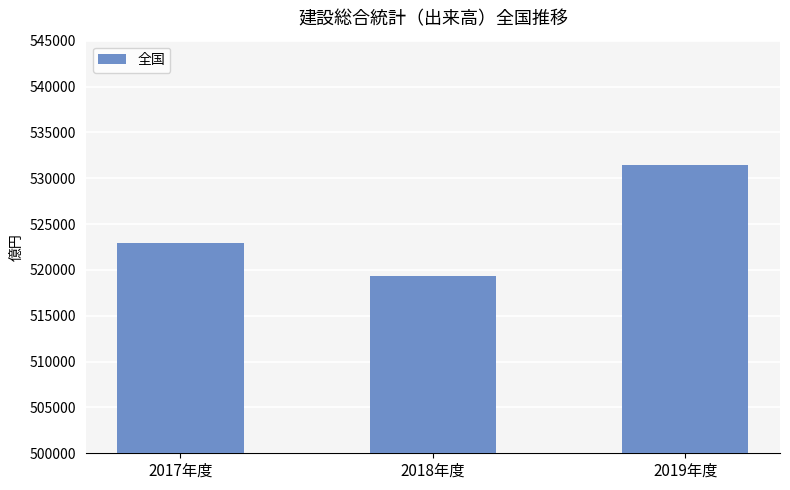

What is the change in value from 2017年度 to 2019年度?

+8531.4